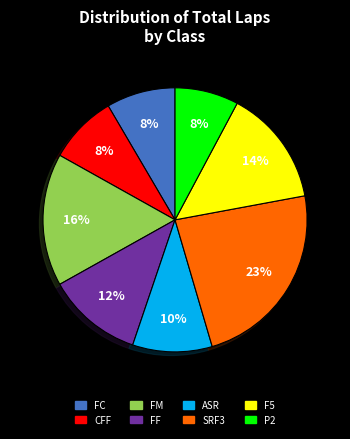

Is there a majority slice in this chart?

No